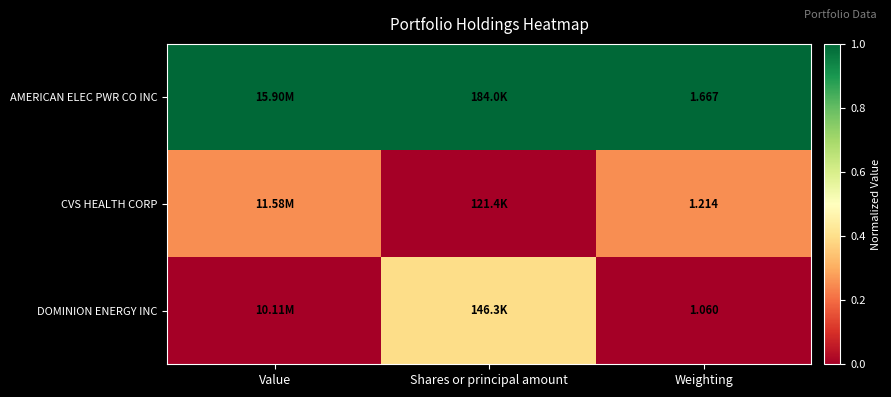

The DOMINION ENERGY INC series shows 0.2 at Value. True or false?

False